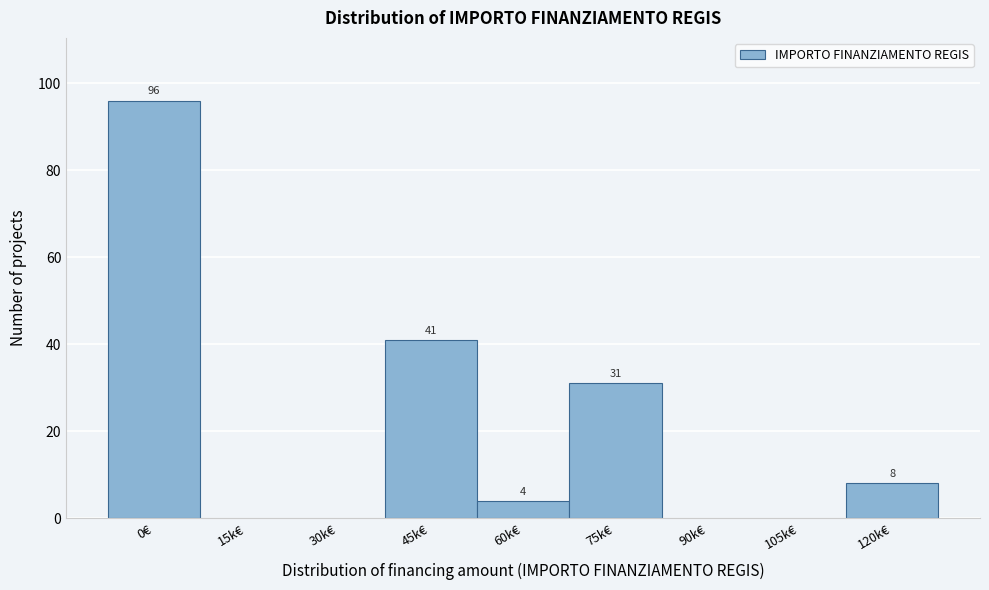

Reading right to left, transcribe all the data shown in this chart.

120k€=8	105k€=0	90k€=0	75k€=31	60k€=4	45k€=41	30k€=0	15k€=0	0€=96